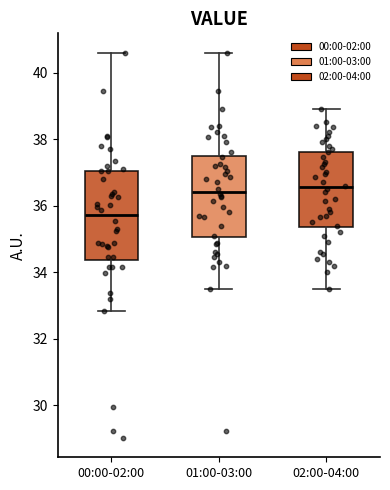

Where does the lower whisker of the box for 00:00-02:00 end on the y-axis? The values are not printed on the chart, so give them approximately, as read against the axis.

32.8